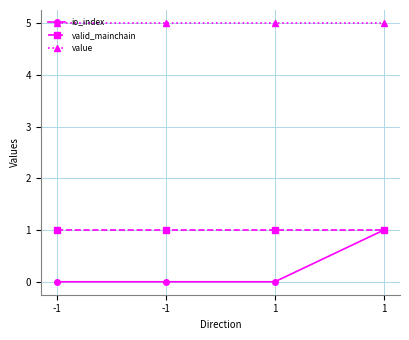

Count the number of categories in the chart.

4